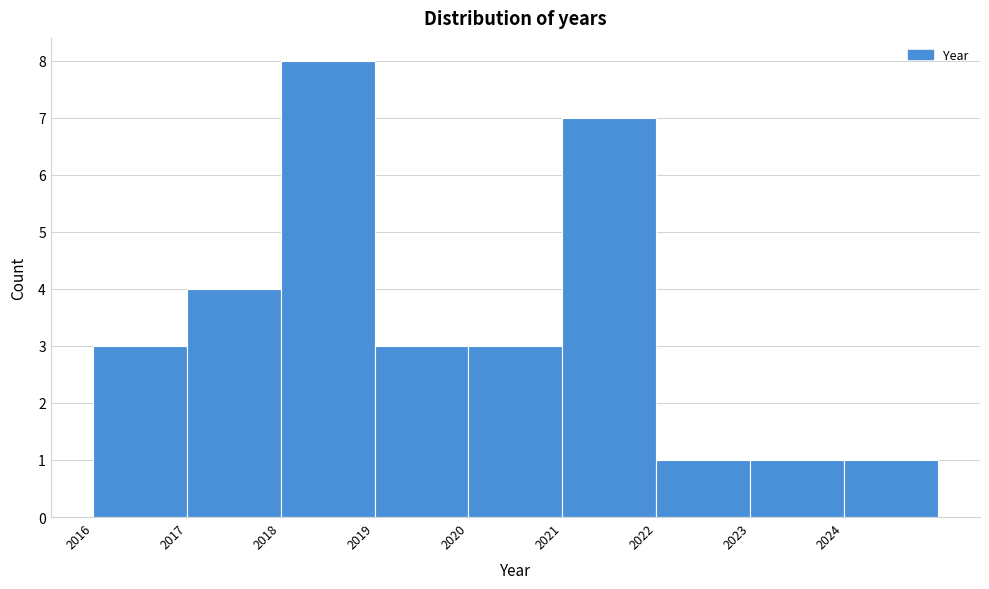

Reading left to right, transcribe this chart: for each bar, give the range it covers on the x-axis and its height. The values are not printed on the chart, so give them approximately, as read against the axis.

2016 to 2017: 3
2017 to 2018: 4
2018 to 2019: 8
2019 to 2020: 3
2020 to 2021: 3
2021 to 2022: 7
2022 to 2023: 1
2023 to 2024: 1
2024 to 2025: 1